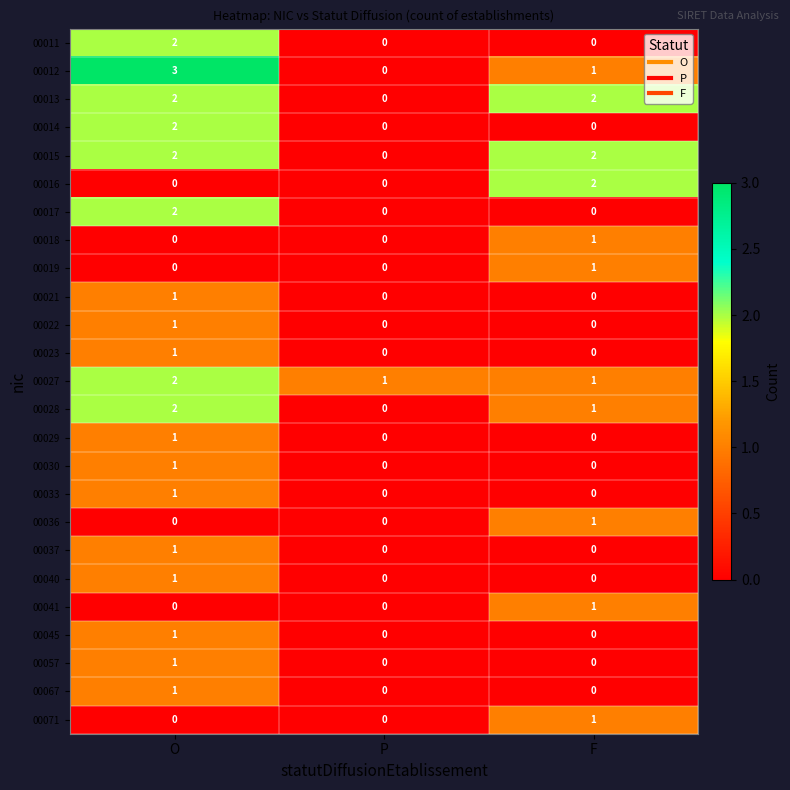

Which series has the widest spread of values?

00012